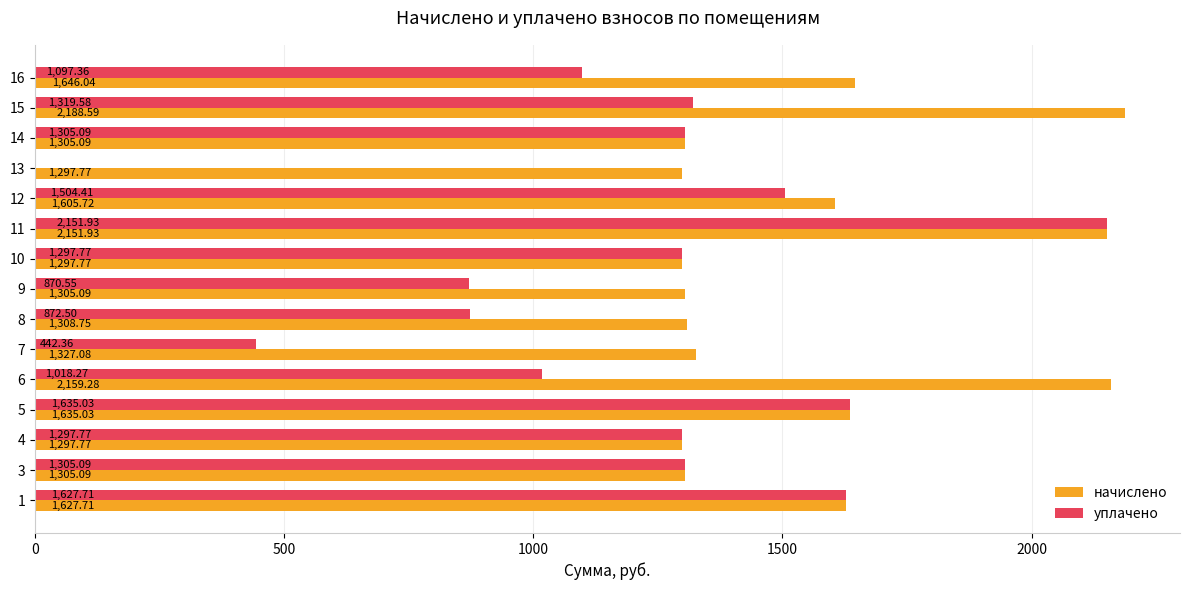

At which category is the sum across all series the highest?

11